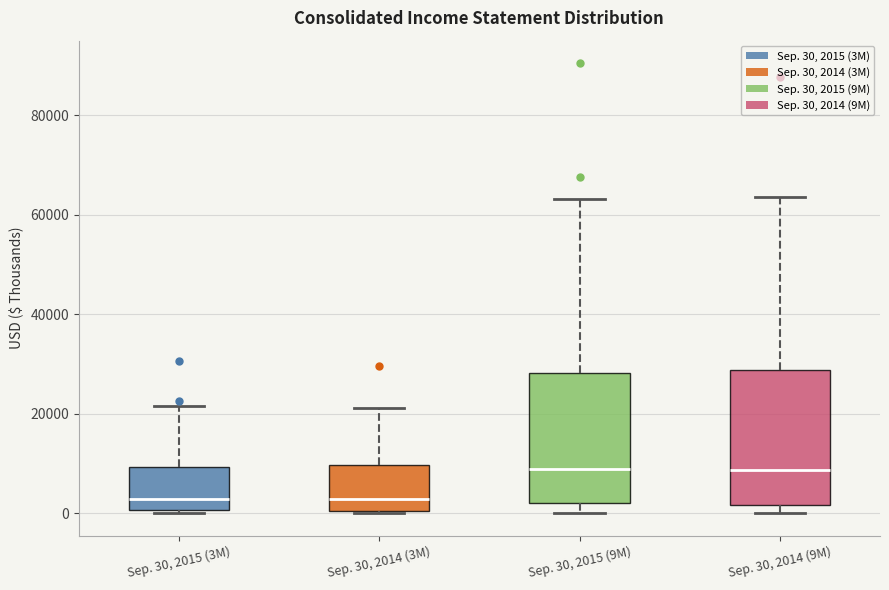

Reading left to right, read every box against the y-axis: the position of its median line, the range the box covers, and the ends of its whiskers. The values are not printed on the chart, so give them approximately, as read against the axis.

Sep. 30, 2015 (3M): median 2000, box 0 to 10000, whiskers 0 (just below the box's lower edge) to 22000
Sep. 30, 2014 (3M): median 2000, box 0 to 10000, whiskers 0 to 22000
Sep. 30, 2015 (9M): median 8000, box 2000 to 28000, whiskers 0 to 64000
Sep. 30, 2014 (9M): median 8000, box 2000 to 28000, whiskers 0 to 64000